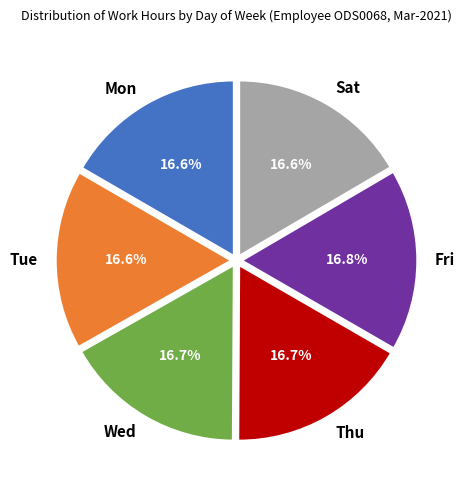

How many slices are in this pie chart?

6